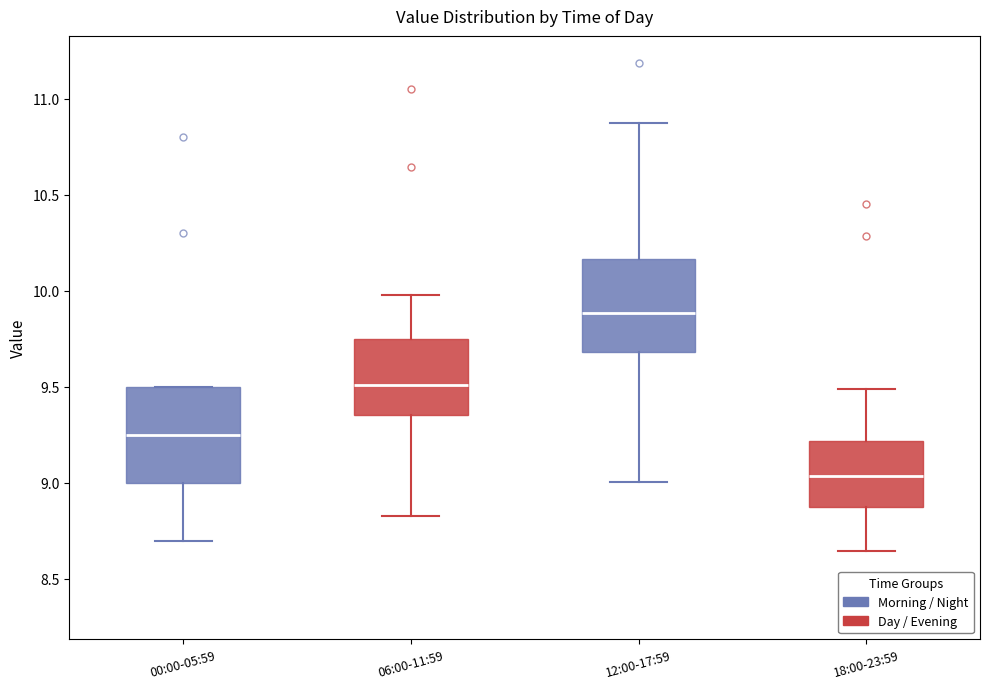

Reading left to right, transcribe this box plot: for each box, give where its median line is, the range the box spans, and where its two whiskers end, as read against the y-axis. The values are not printed on the chart, so give them approximately, as read against the axis.

00:00-05:59: median 9.25, box 9.00 to 9.50, whiskers 8.70 to 9.50
06:00-11:59: median 9.50, box 9.35 to 9.75, whiskers 8.85 to 10.00
12:00-17:59: median 9.90, box 9.70 to 10.15, whiskers 9.00 to 10.85
18:00-23:59: median 9.05, box 8.85 to 9.20, whiskers 8.65 to 9.50